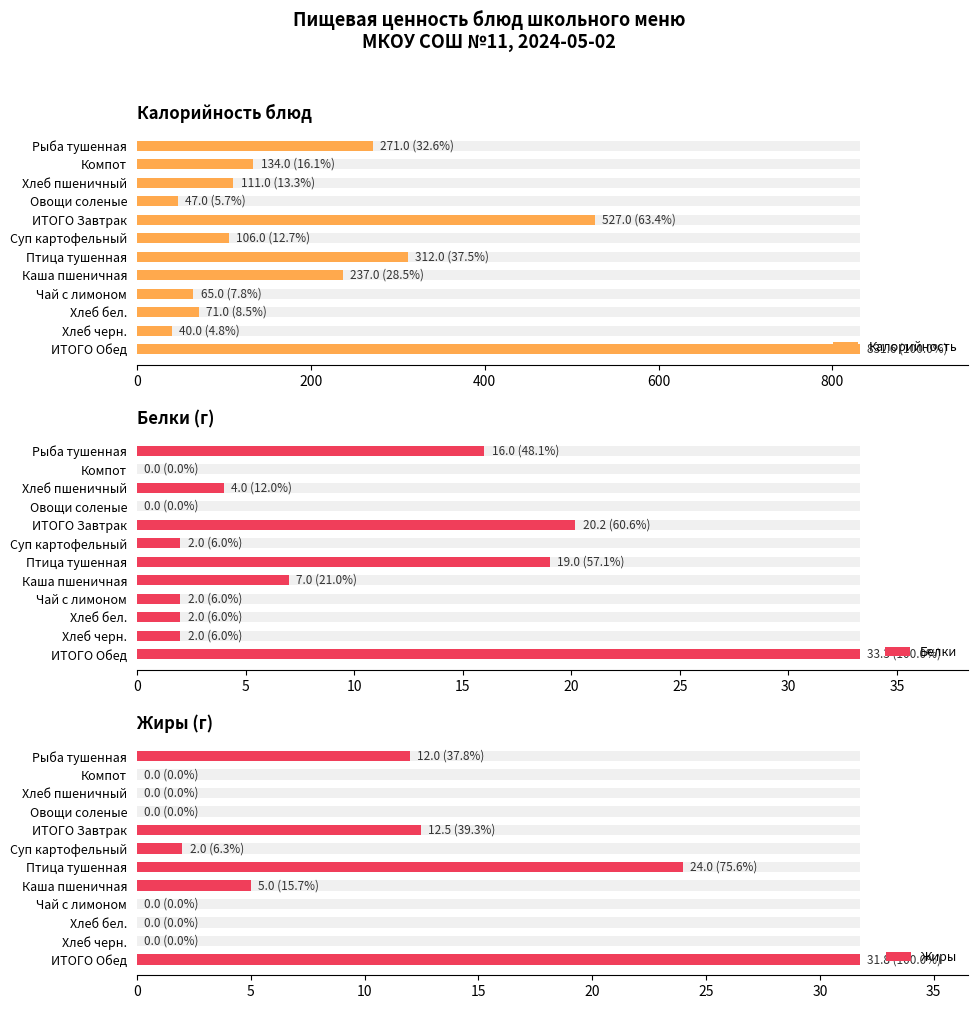

Reading right to left, extract all data points from this chart.

Калорийность: 831.6	40.0	71.0	65.0	237.0	312.0	106.0	527.0	47.0	111.0	134.0	271.0
Белки: 33.3	2.0	2.0	2.0	7.0	19.0	2.0	20.2	0.0	4.0	0.0	16.0
Жиры: 31.8	0.0	0.0	0.0	5.0	24.0	2.0	12.5	0.0	0.0	0.0	12.0